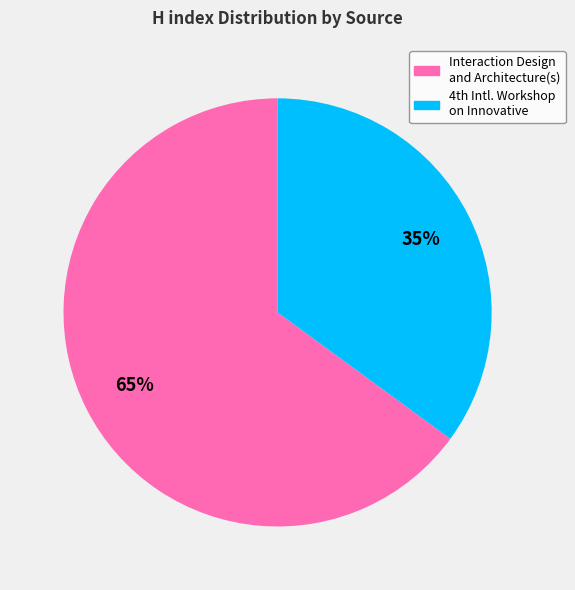

Count the number of slices in the pie.

2